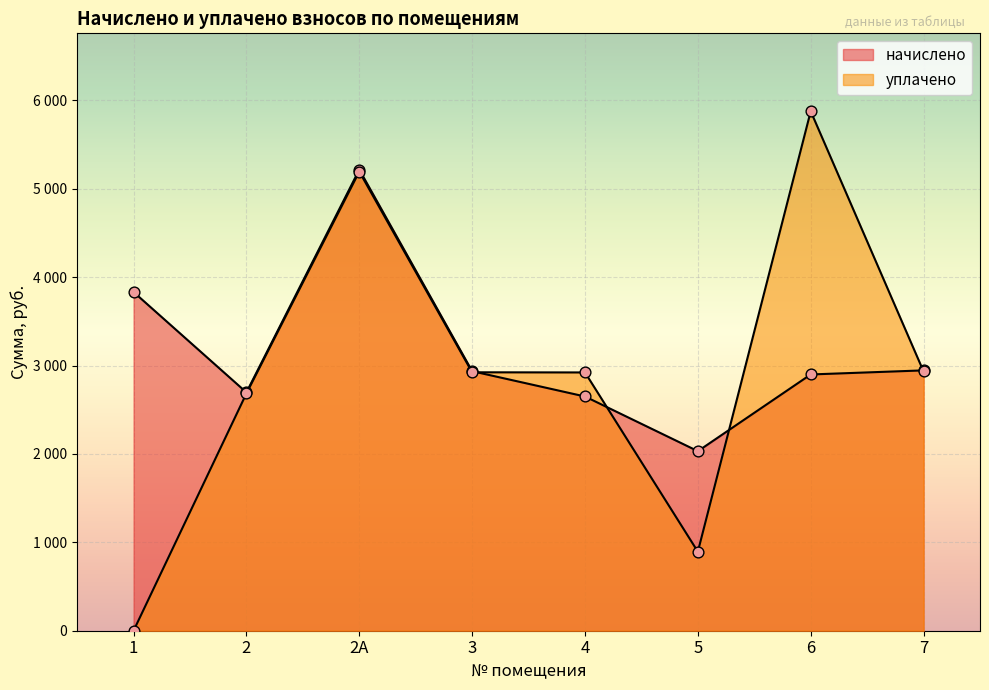

Which series has the widest spread of Y values?

уплачено